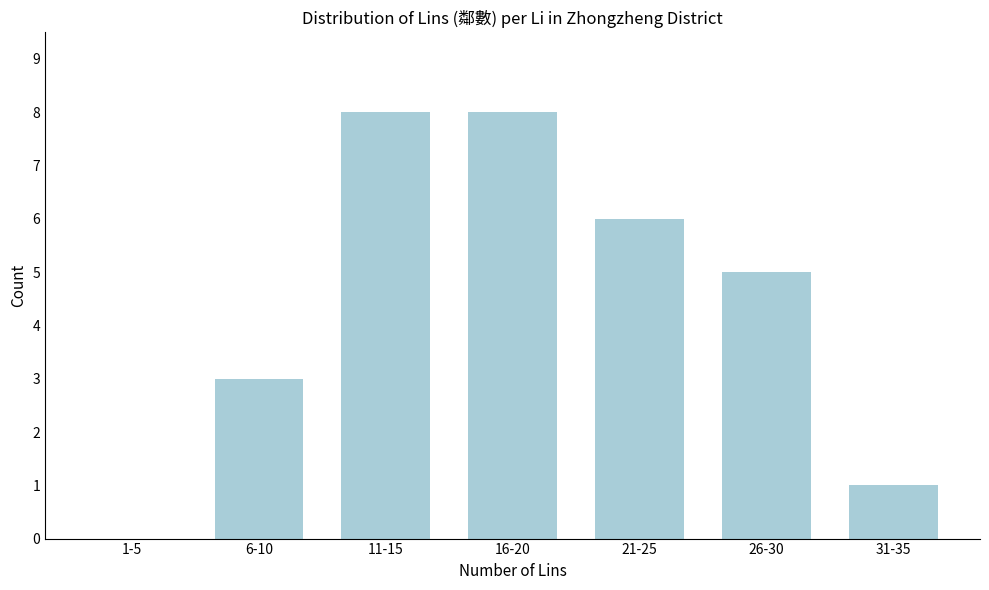

Reading left to right, what are all the values shown in this chart?

1-5=0	6-10=3	11-15=8	16-20=8	21-25=6	26-30=5	31-35=1